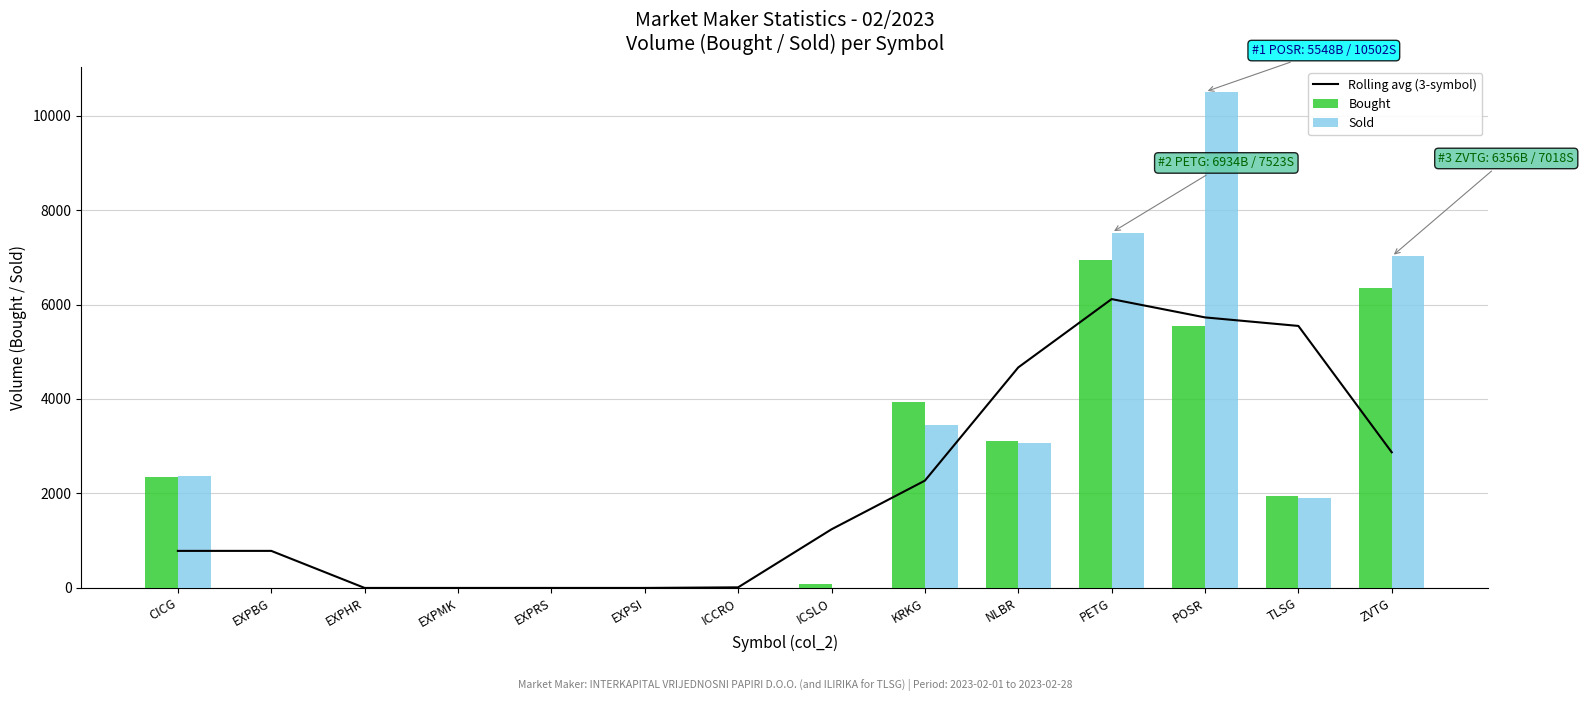

Rank the categories by Rolling avg (3-symbol) value from highest to lowest.

PETG, POSR, TLSG, NLBR, ZVTG, KRKG, ICSLO, CICG, EXPBG, ICCRO, EXPHR, EXPMK, EXPRS, EXPSI